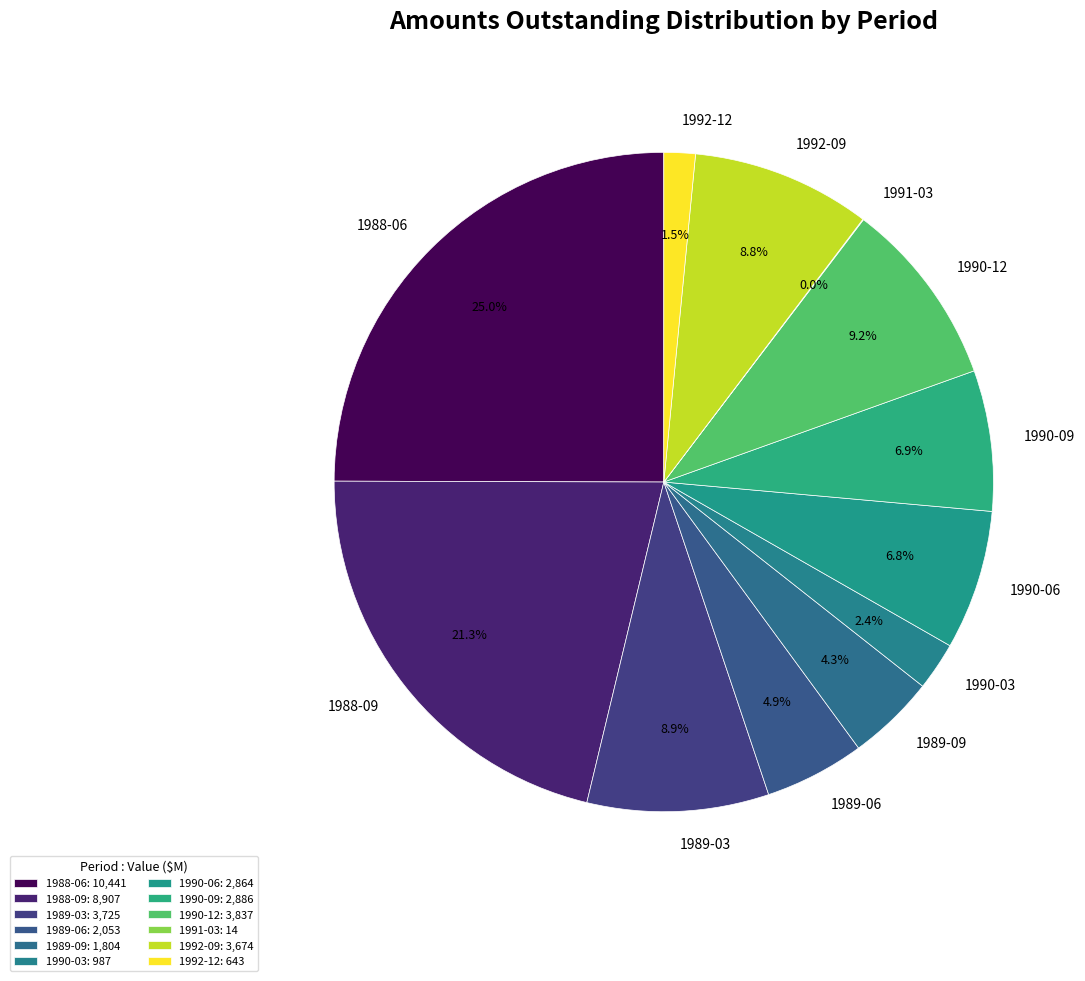

To the nearest percent, what is the difference between the largest and smallest slice percentages?

25%